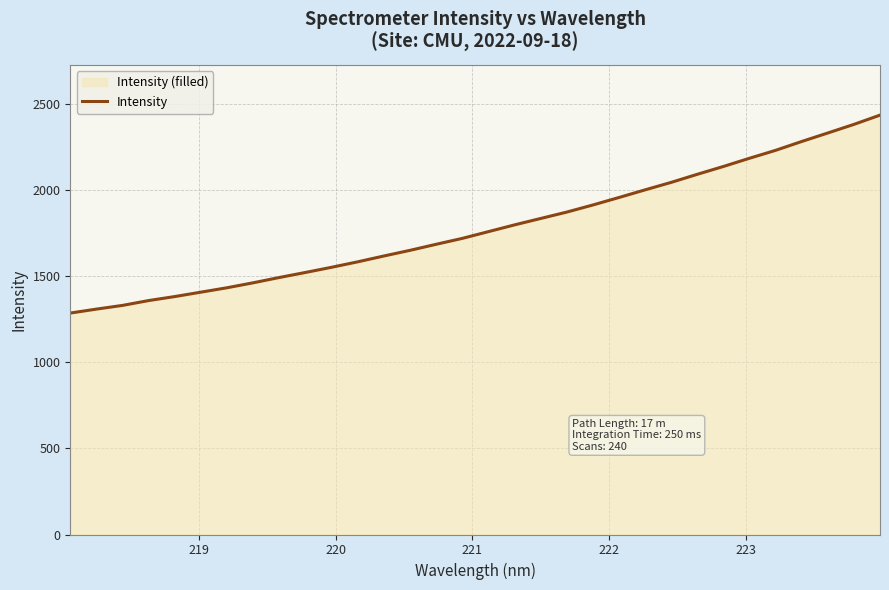

What is the sum of all values?

57113.1